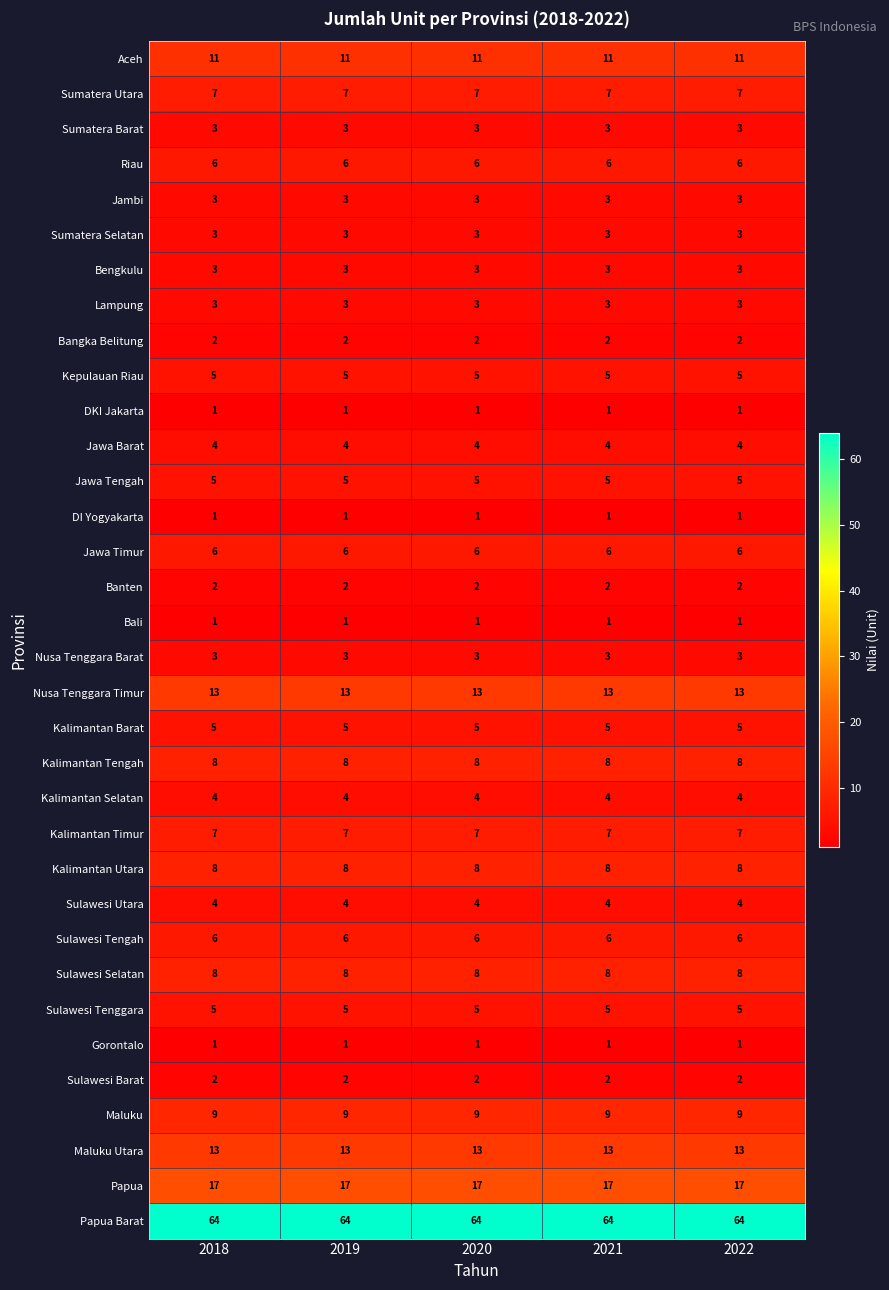

Is it true that Sulawesi Tenggara equals 1 at 2021?

False